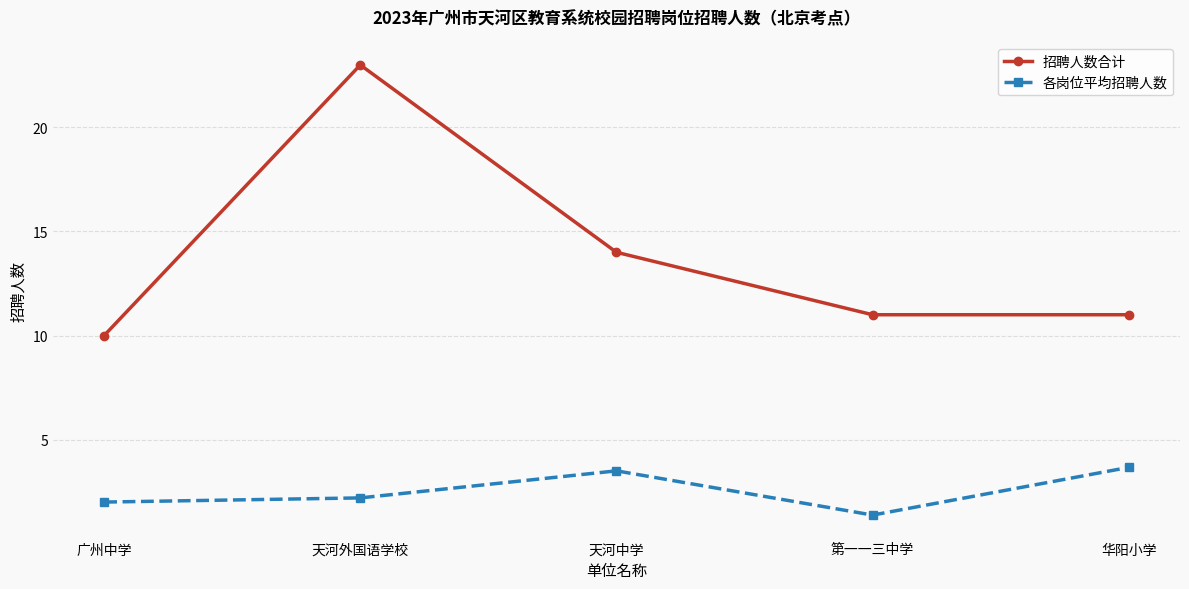

What is the total value across all series at 第一一三中学?

12.4